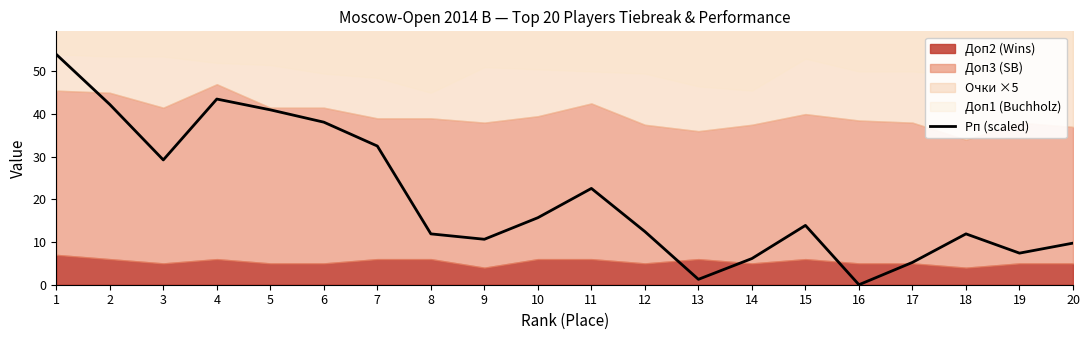

Reading left to right, transcribe all the data shown in this chart.

1=54.0	2=42.3	3=29.3	4=43.5	5=41.0	6=38.1	7=32.5	8=11.9	9=10.7	10=15.7	11=22.6	12=12.5	13=1.3	14=6.1	15=13.9	16=0.0	17=5.2	18=11.9	19=7.4	20=9.8